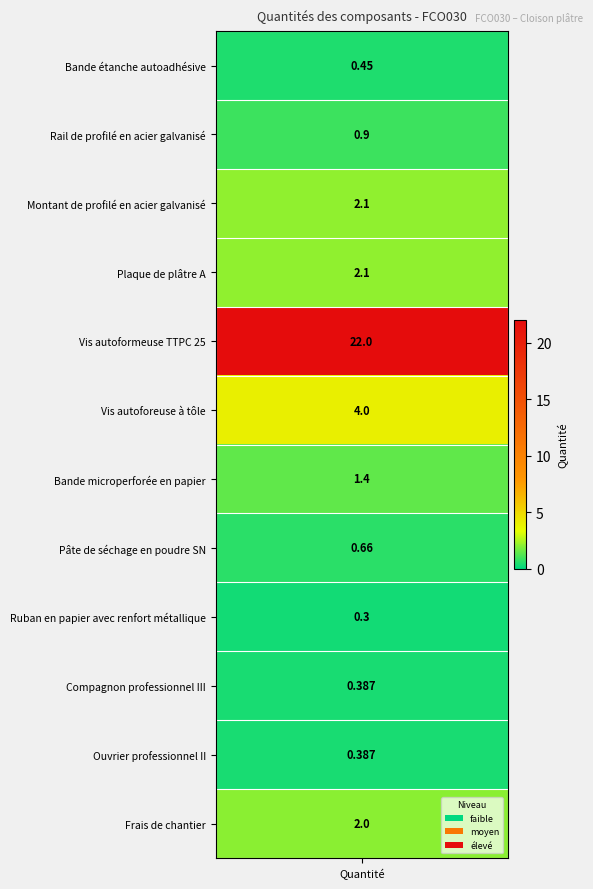

True or false: the data shows 1.1 at 7.

False